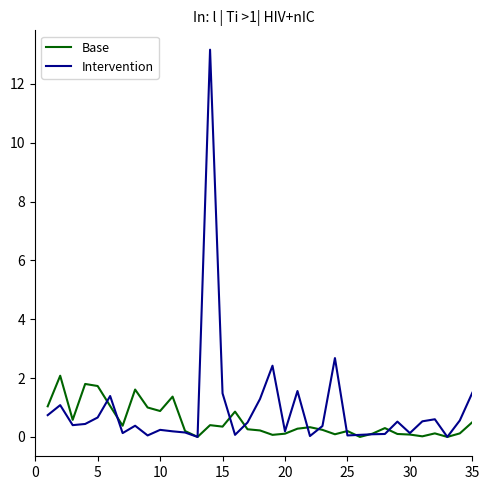

Rank the series by their maximum value, from lowest to highest.

Base, Intervention